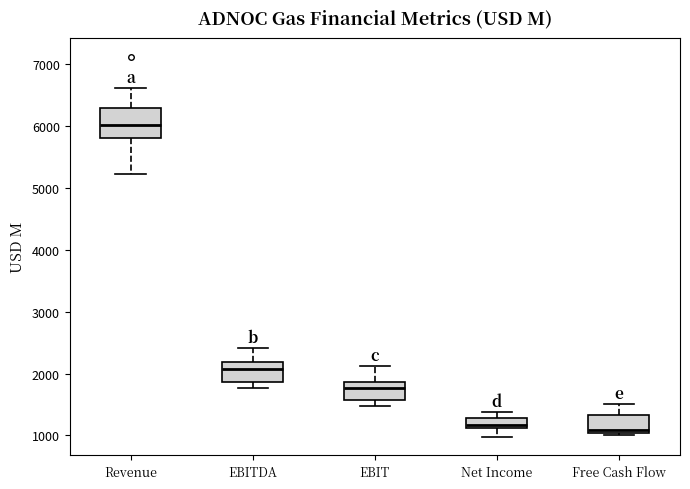

Reading left to right, read every box against the y-axis: the position of its median line, the range the box covers, and the ends of its whiskers. The values are not printed on the chart, so give them approximately, as read against the axis.

Revenue: median 6000, box 5800 to 6300, whiskers 5200 to 6600
EBITDA: median 2100, box 1900 to 2200, whiskers 1800 to 2400
EBIT: median 1800, box 1600 to 1900, whiskers 1500 to 2100
Net Income: median 1200, box 1100 to 1300, whiskers 1000 to 1400
Free Cash Flow: median 1100, box 1000 to 1300, whiskers 1000 (just below the box's lower edge) to 1500